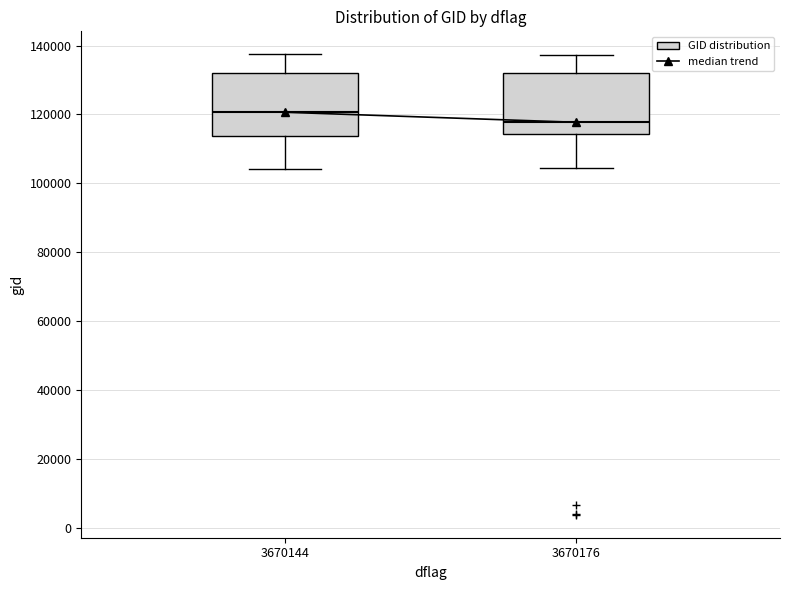

Reading left to right, transcribe this box plot: for each box, give where its median line is, the range the box spans, and where its two whiskers end, as read against the y-axis. The values are not printed on the chart, so give them approximately, as read against the axis.

3670144: median 120000, box 114000 to 132000, whiskers 104000 to 138000
3670176: median 118000, box 114000 to 132000, whiskers 104000 to 138000